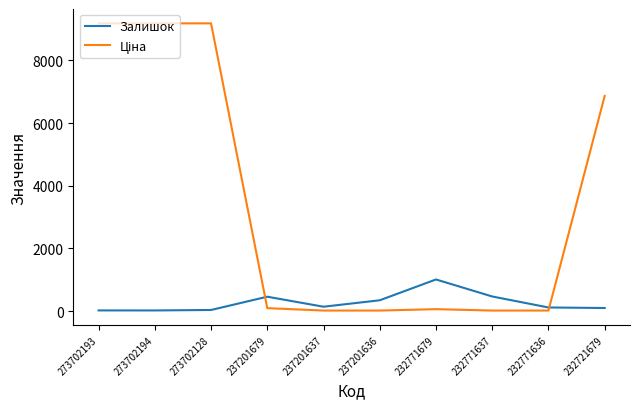

What is the maximum value shown in the chart?

9185.9